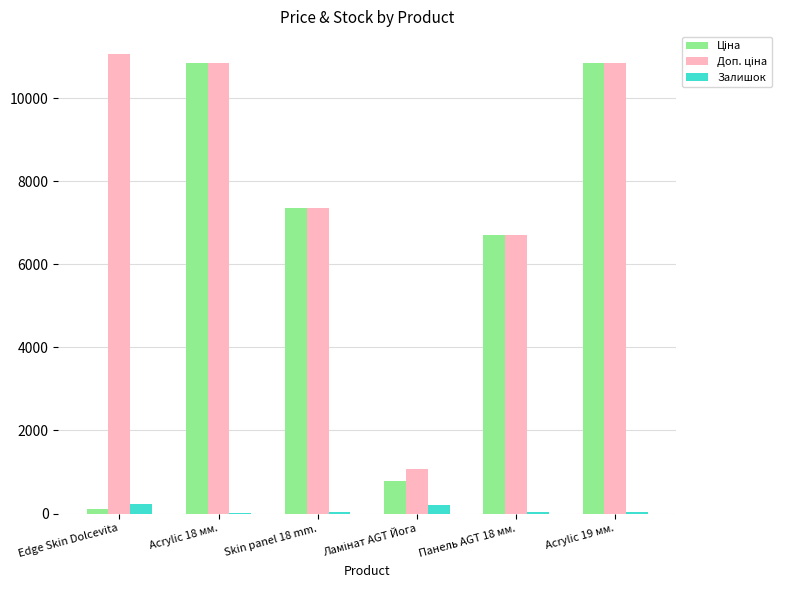

What is the greatest value displayed?

11055.0